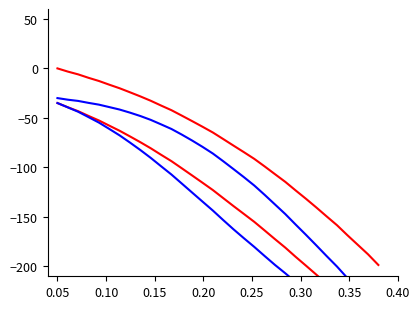

Reading right to left, what are all the values shown in this chart?

Spectrum Line 1: -198.6	-187.8	-178.1	-168.5	-158.4	-149.5	-140.5	-131.7	-123.3	-114.6	-106.8	-99.0	-91.4	-84.6	-78.0	-71.4	-64.7	-58.9	-53.3	-47.7	-42.2	-37.5	-32.7	-28.3	-24.1	-20.1	-16.5	-12.7	-9.5	-6.0	-3.2	0.0
Spectrum Line 2: -264.8	-254.7	-245.6	-236.3	-226.4	-217.5	-208.4	-199.3	-190.3	-181.0	-172.5	-163.7	-155.0	-147.0	-139.1	-131.0	-122.9	-115.5	-108.2	-100.9	-93.7	-87.3	-80.7	-74.6	-68.7	-63.0	-57.8	-52.6	-48.0	-43.3	-39.3	-35.0
Spectrum Line 3: -245.1	-233.5	-222.7	-211.7	-200.2	-189.6	-178.8	-168.1	-157.7	-147.1	-137.4	-127.7	-118.3	-109.9	-101.8	-93.7	-86.0	-79.2	-72.9	-66.9	-61.2	-56.5	-52.0	-48.1	-44.7	-41.6	-39.1	-36.6	-34.8	-32.9	-31.6	-30.0
Spectrum Line 4: -276.3	-268.8	-262.0	-254.9	-247.0	-239.8	-232.0	-224.0	-215.8	-207.0	-198.5	-189.5	-180.3	-171.5	-162.6	-153.2	-143.6	-134.5	-125.4	-116.3	-107.2	-98.8	-90.4	-82.5	-74.9	-67.7	-61.1	-54.7	-49.2	-43.8	-39.4	-35.0